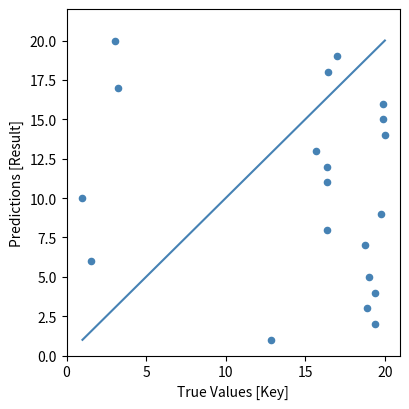

What is the range of Y values (max minus min)?

19